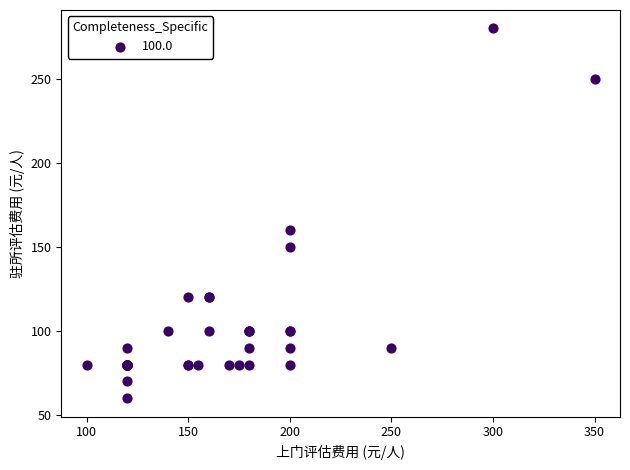

What Y value in the scatter plot is closest to 170?

160